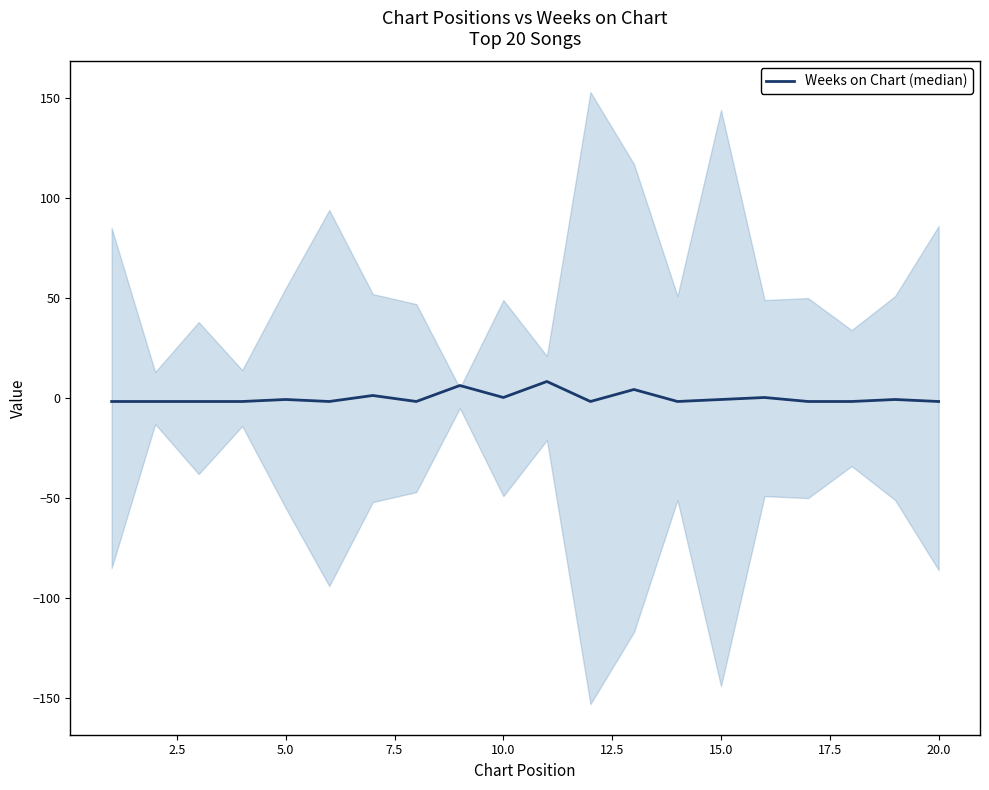

What is the sum of the values at 11 and 0.0?

-3.4